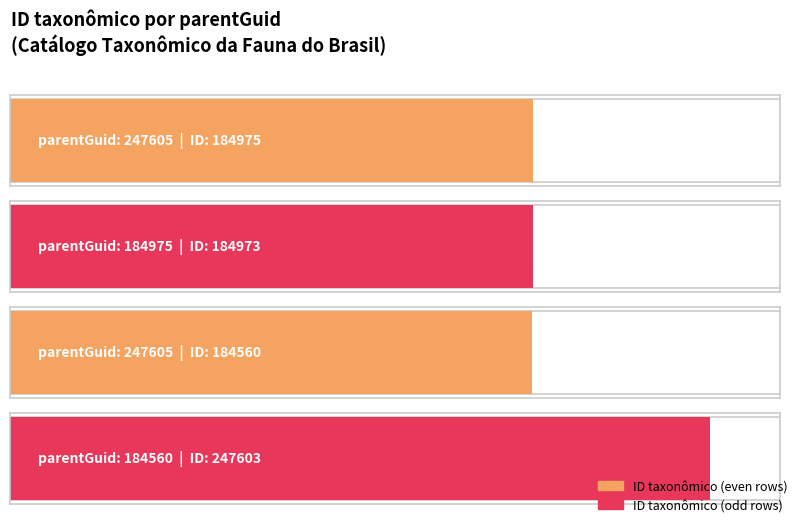

How many values exceed 184975?

1